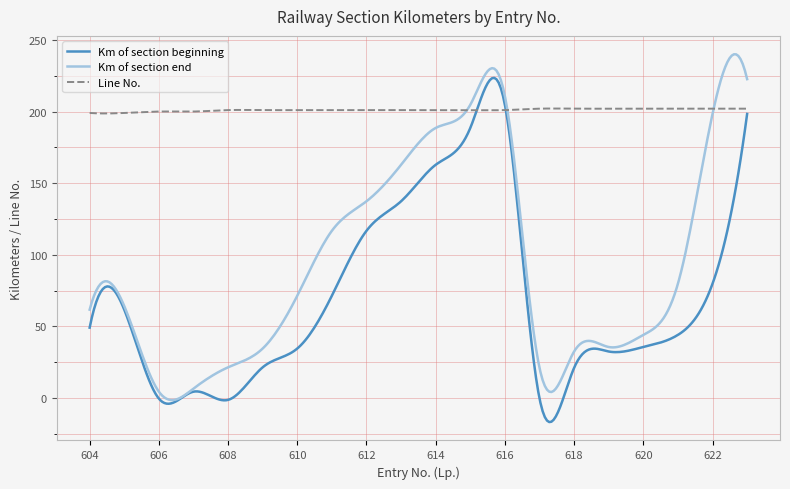

List the series in order of their overall mean, lowest first.

Km of section beginning, Km of section end, Line No.